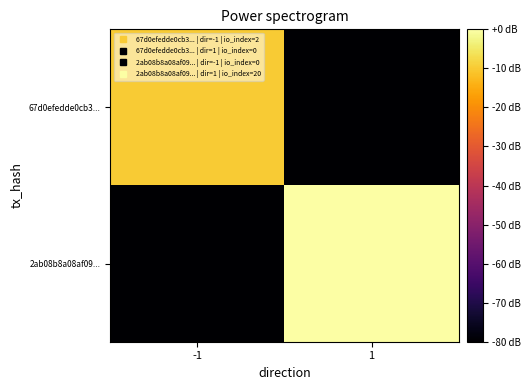

What is the difference between the highest and lowest values at -1?

70